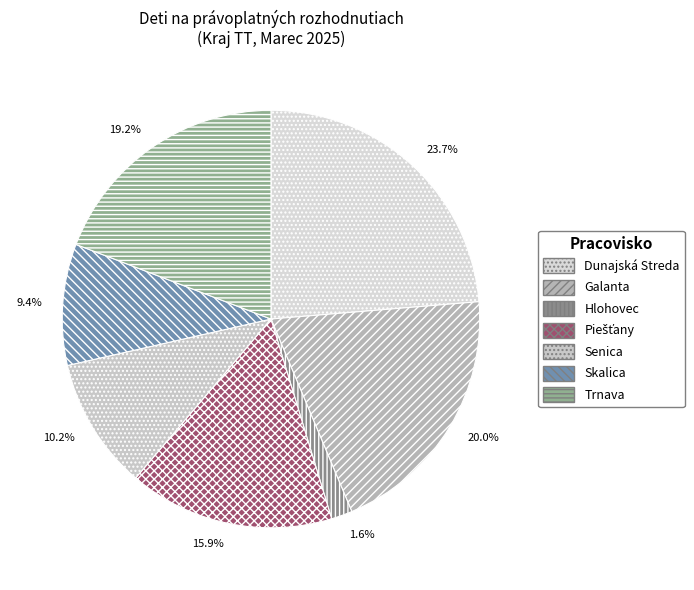

To the nearest percent, what is the average slice percentage?

14%